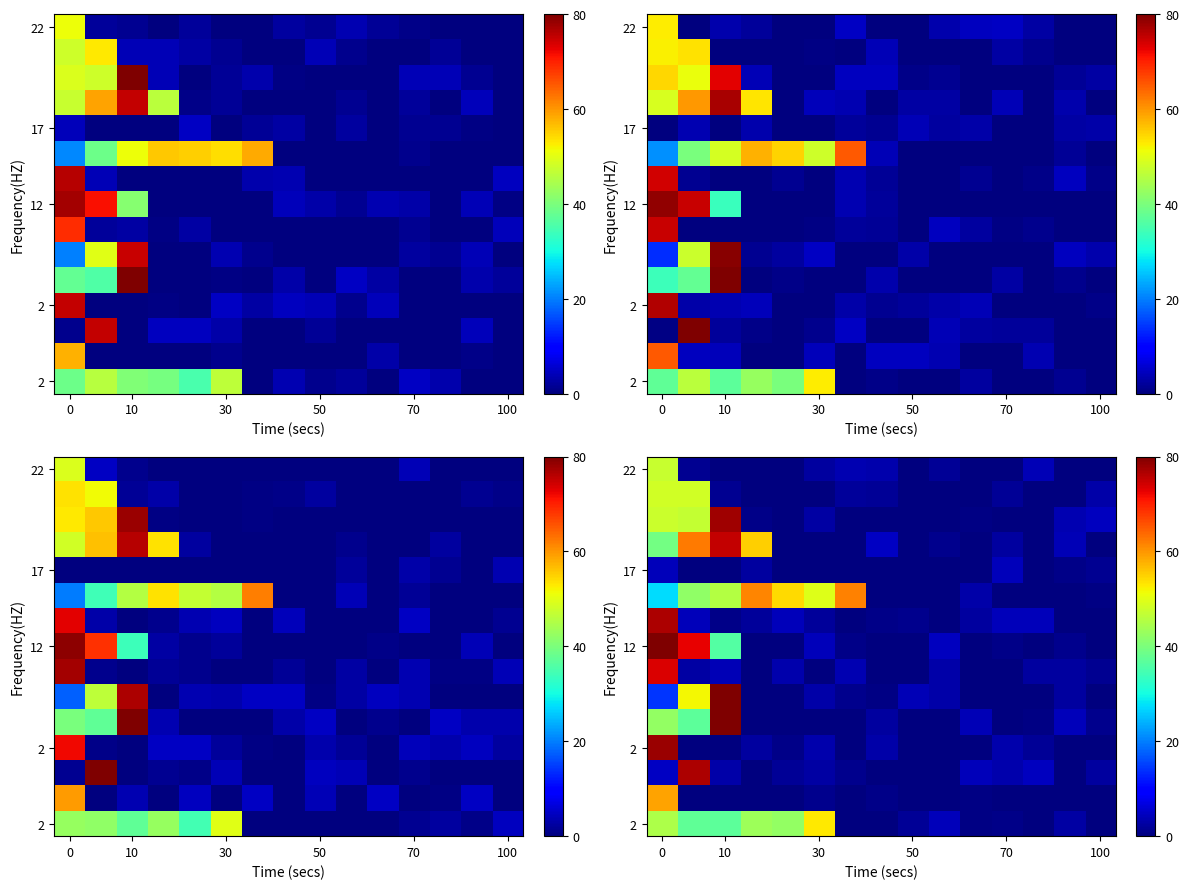

At how many categories does at least one series exceed 19?

7